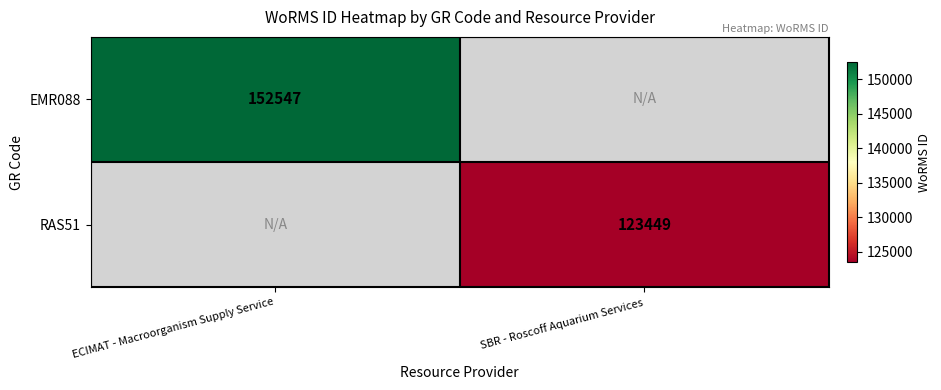

The RAS51 series shows 66535.7 at SBR - Roscoff Aquarium Services. True or false?

False